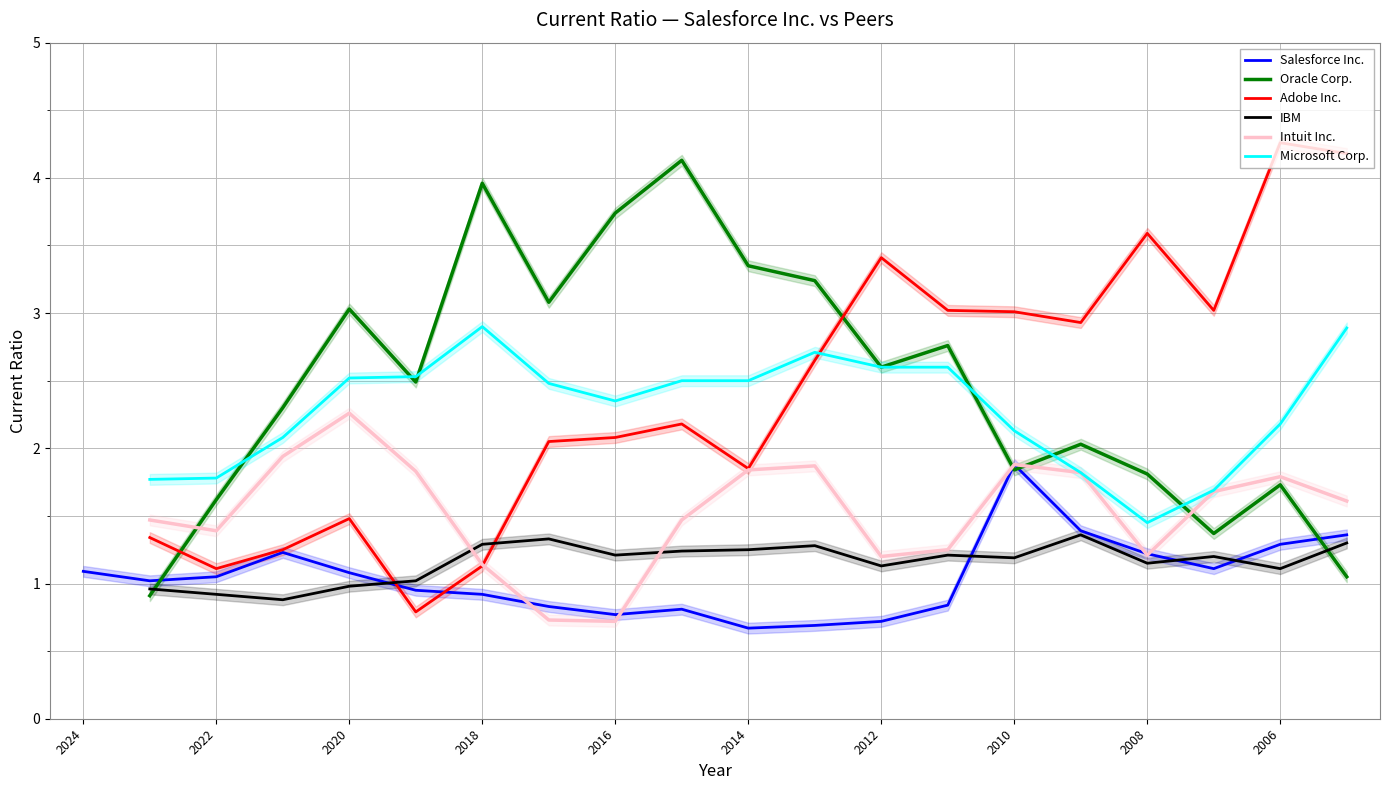

What is the lowest value of the Salesforce Inc. series?

0.7